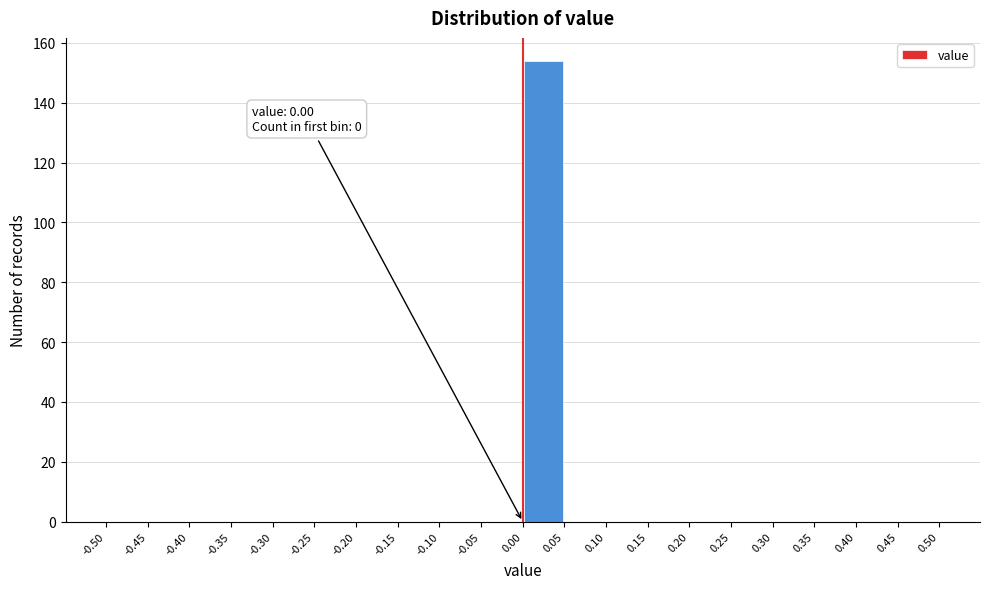

Over which range of the x-axis is the bar tallest?

0.00 to 0.05